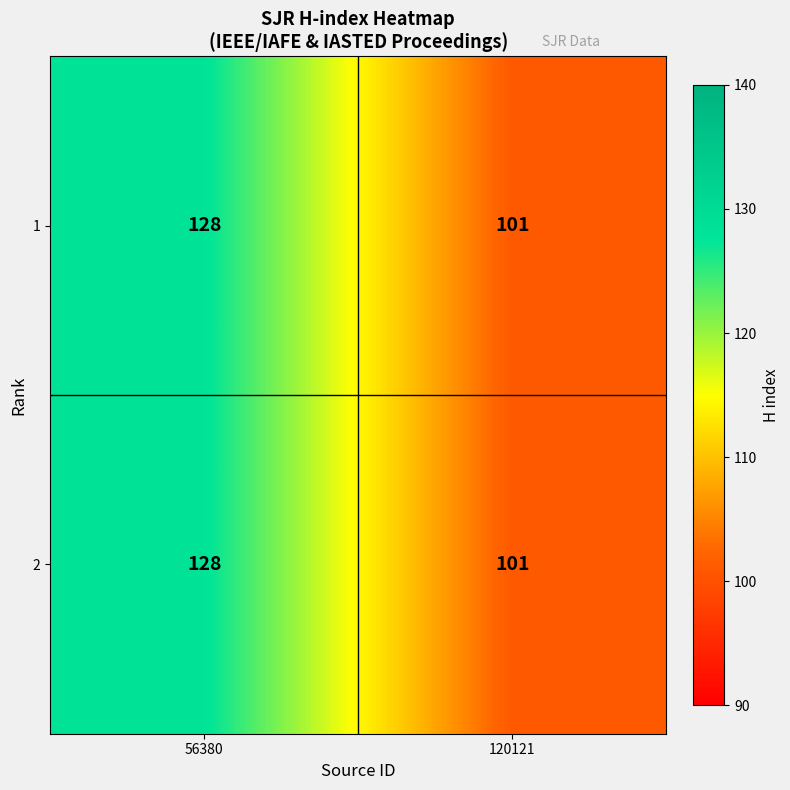

What is the difference between the 2 values at 120121 and 56380?

27